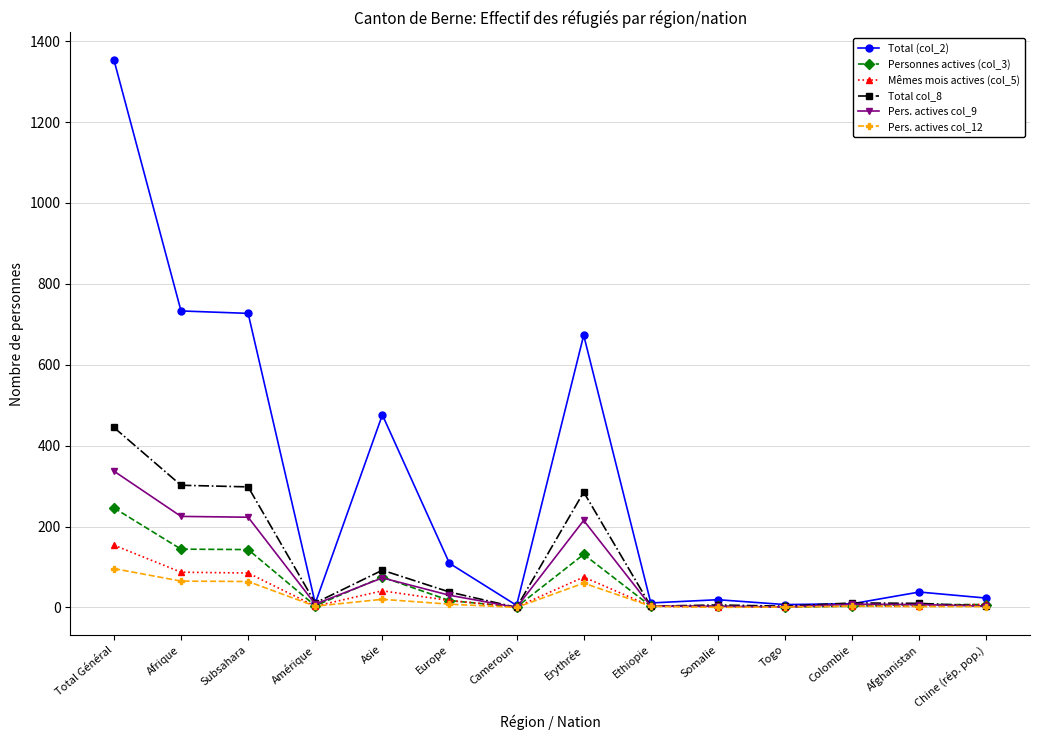

What is the spread (max minus min) of values at Europe?

101